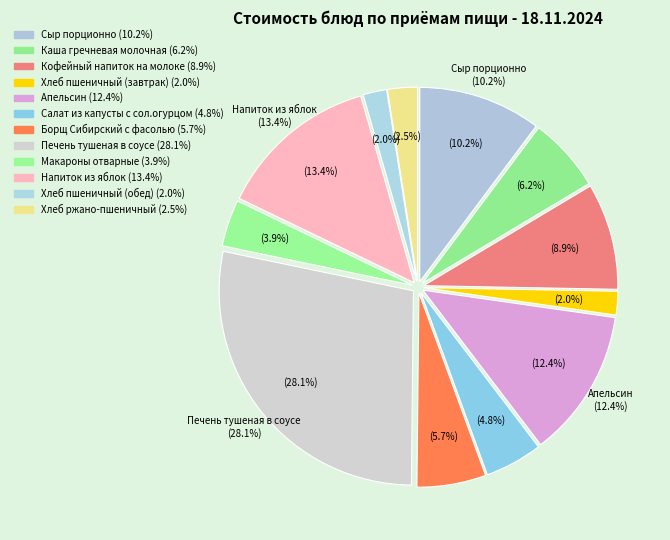

Which has a higher value, Хлеб пшеничный (обед) or Салат из капусты с сол.огурцом?

Салат из капусты с сол.огурцом